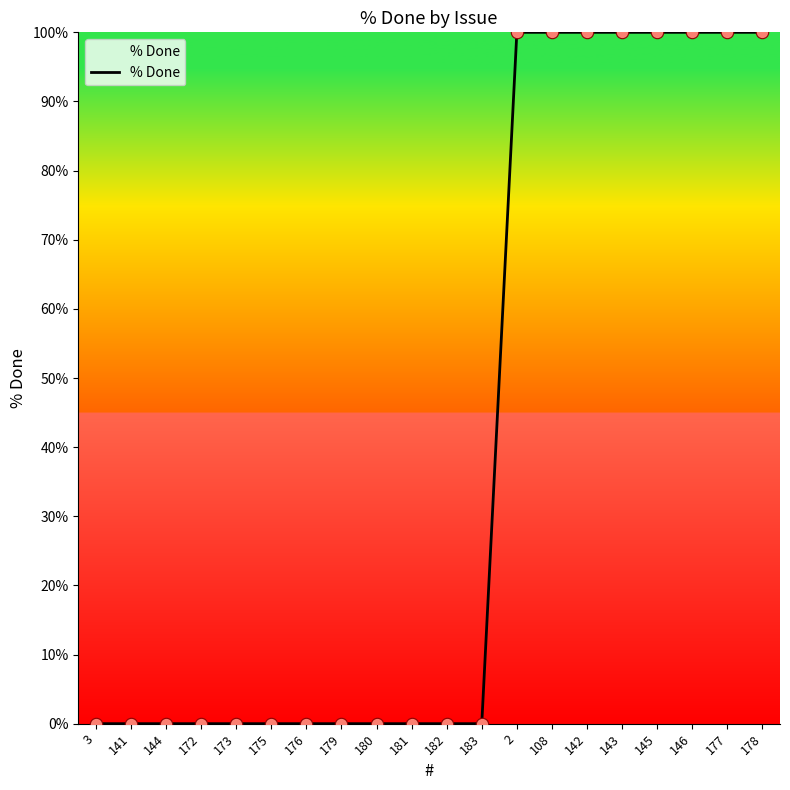

What is the change in value from 141 to 108?

+100